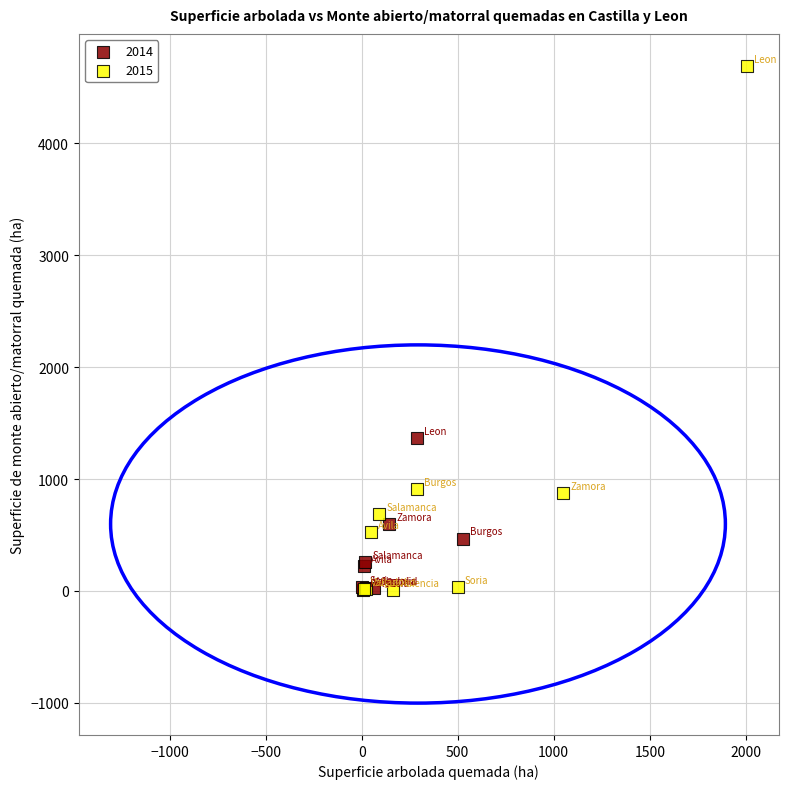

What are all the series names shown in the legend?

2014, 2015